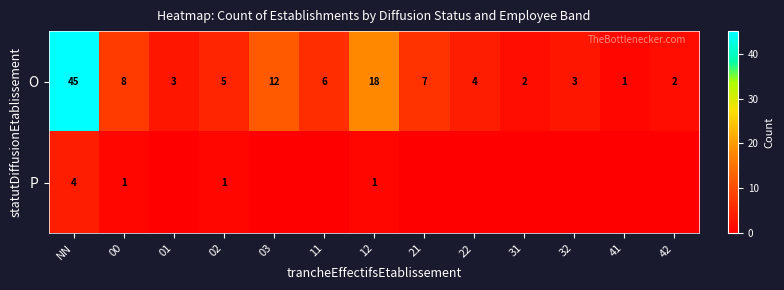

What is the sum of all O values?

116